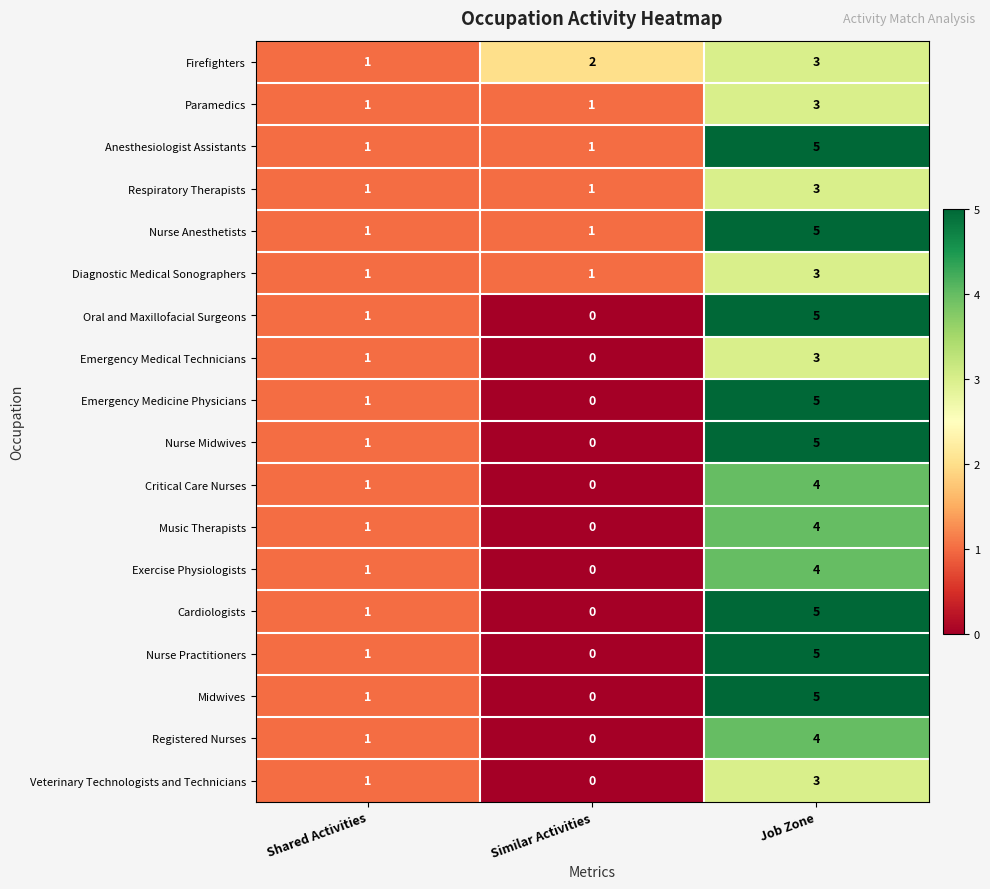

Count the Registered Nurses values in the range 0 to 4.

3